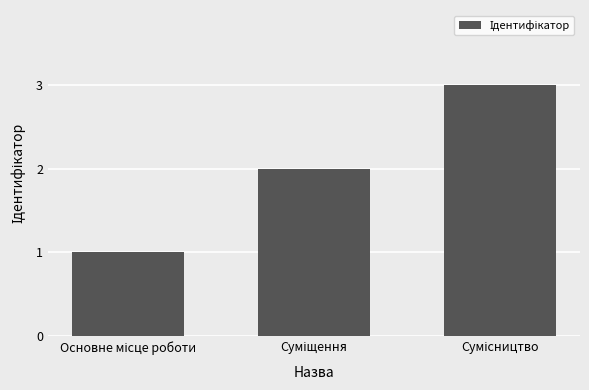

Are the bars horizontal?

No